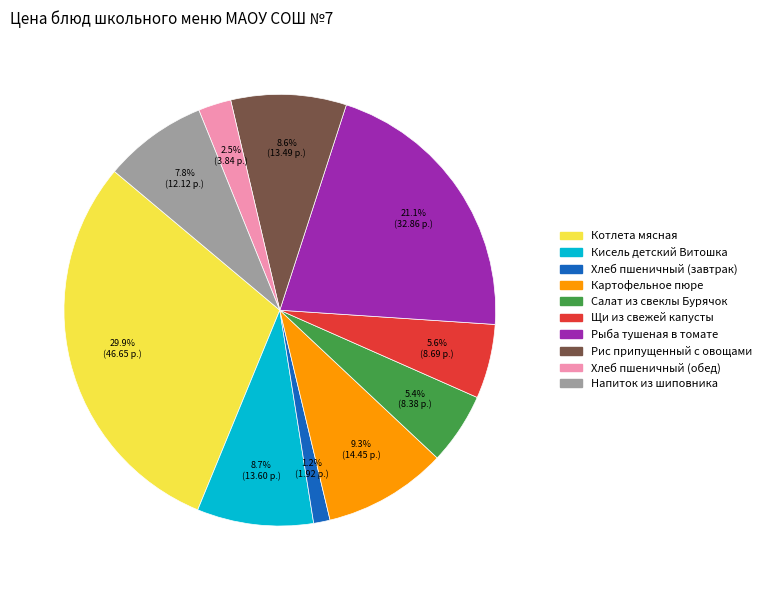

What percentage is NOT represented by Рыба тушеная в томате?

78.9%